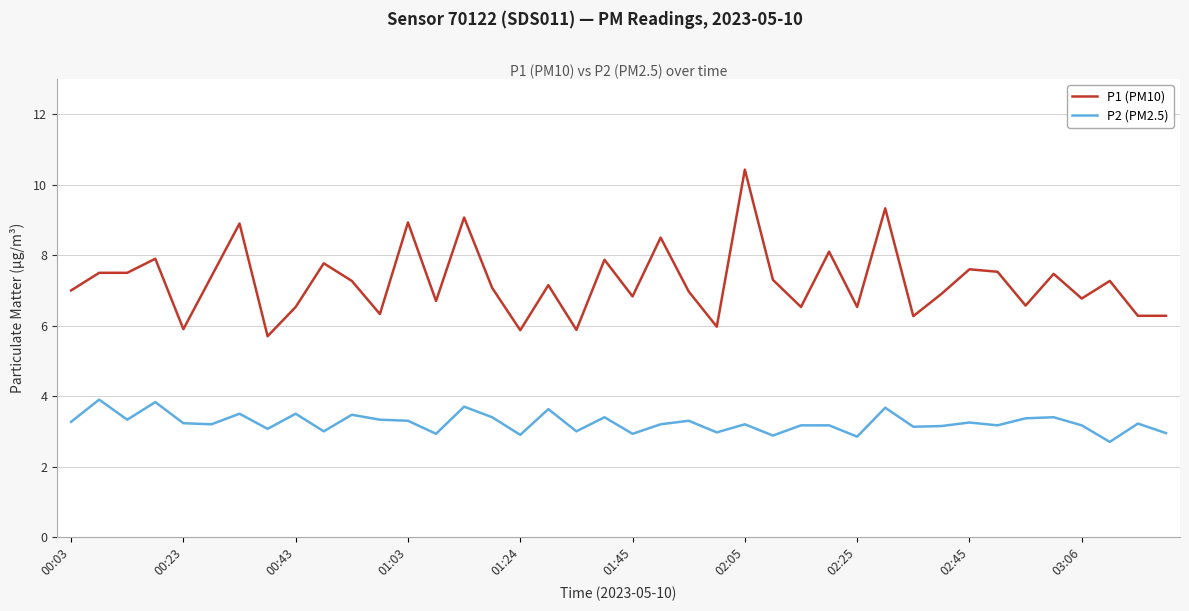

What is the maximum value shown in the chart?

10.4